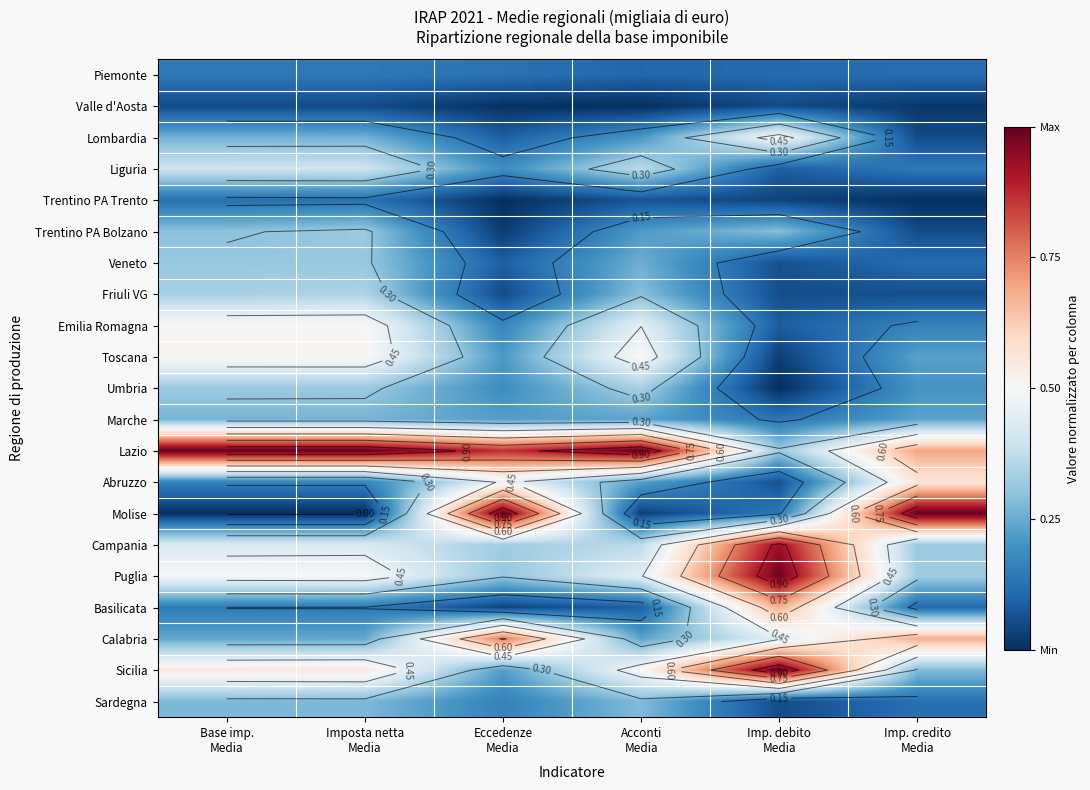

True or false: Toscana has a value of 0.1 at Eccedenze Media.

False